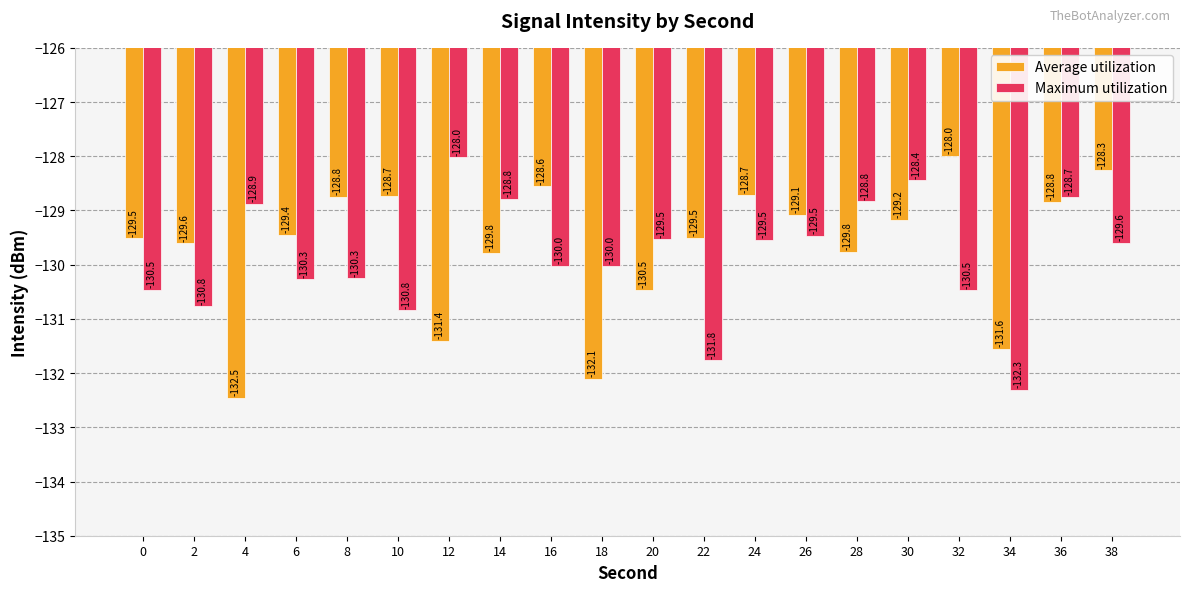

Reading left to right, transcribe all the data shown in this chart.

Average utilization: 0=-129.5	2=-129.6	4=-132.5	6=-129.4	8=-128.8	10=-128.7	12=-131.4	14=-129.8	16=-128.6	18=-132.1	20=-130.5	22=-129.5	24=-128.7	26=-129.1	28=-129.8	30=-129.2	32=-128.0	34=-131.6	36=-128.8	38=-128.3
Maximum utilization: 0=-130.5	2=-130.8	4=-128.9	6=-130.3	8=-130.3	10=-130.8	12=-128.0	14=-128.8	16=-130.0	18=-130.0	20=-129.5	22=-131.8	24=-129.5	26=-129.5	28=-128.8	30=-128.4	32=-130.5	34=-132.3	36=-128.7	38=-129.6